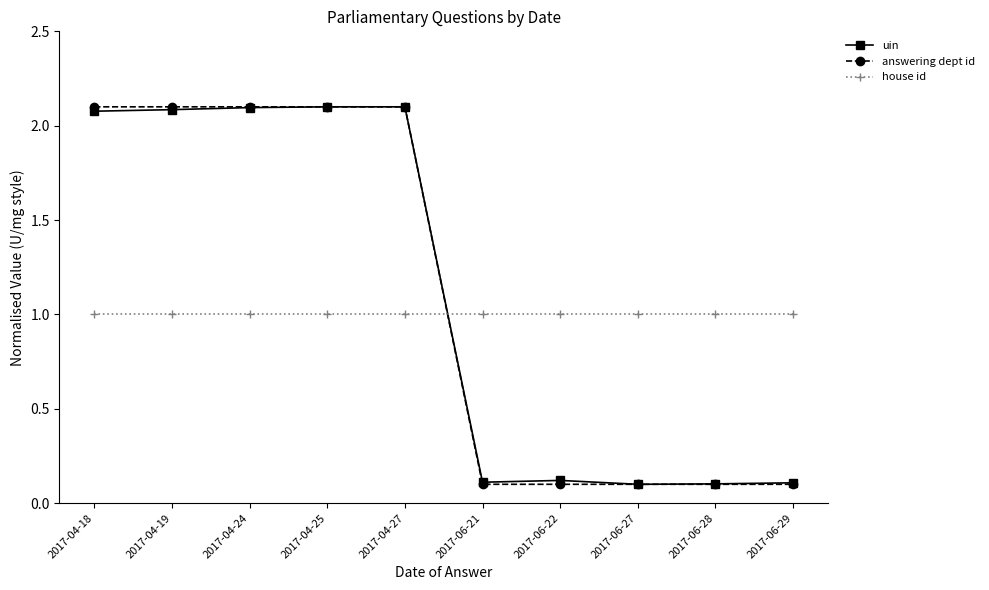

What is the total value across all series at 2017-04-27?

5.2